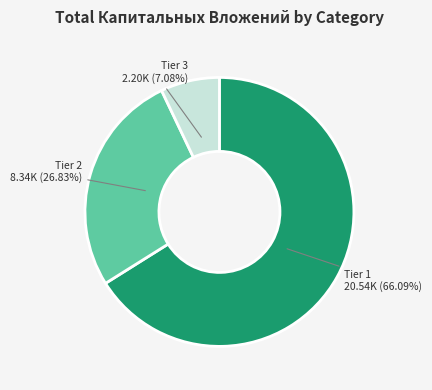

Which slice represents more than half of the pie?

Tier 1